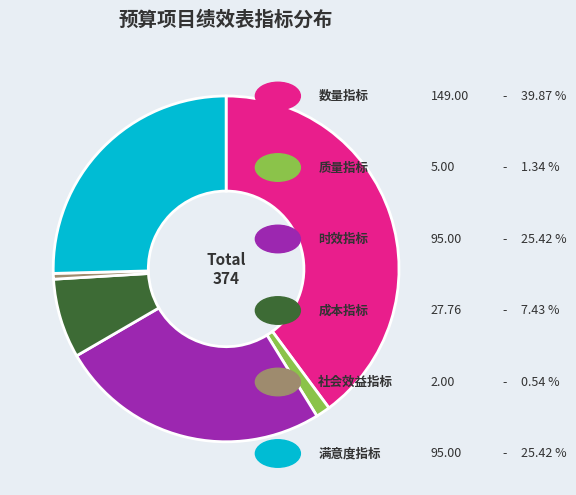

Is there any slice that represents more than half of the pie?

No